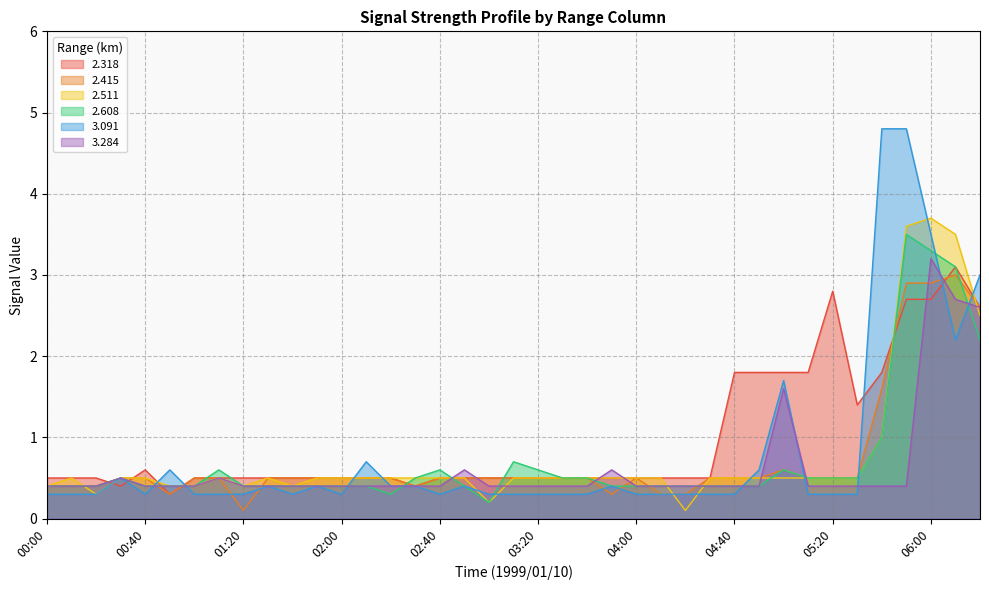

What is the label of the 32nd point from the left?

05:10